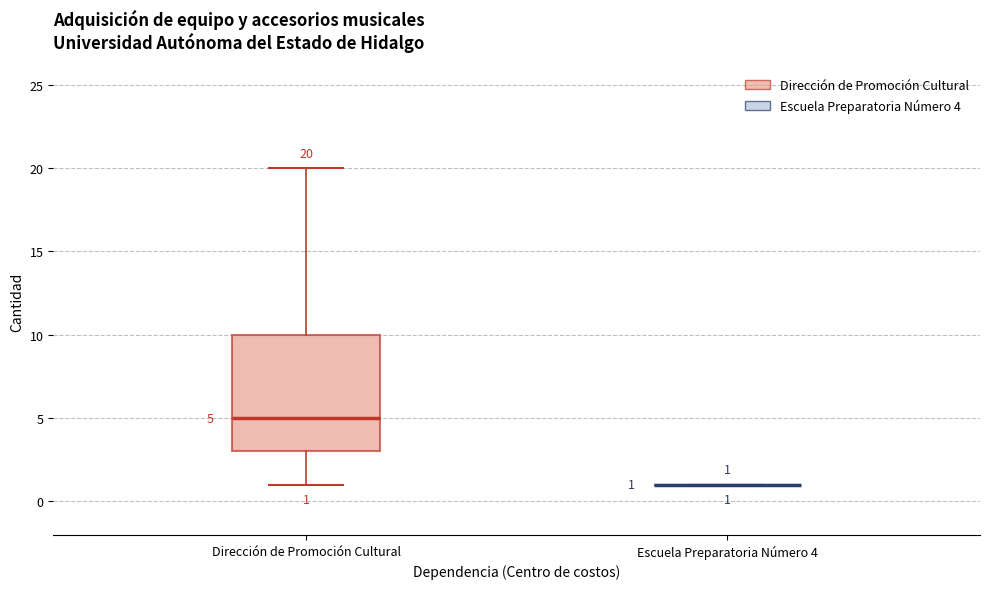

Comparing the boxes themselves (not the whiskers), which one is the tallest?

Dirección de Promoción Cultural